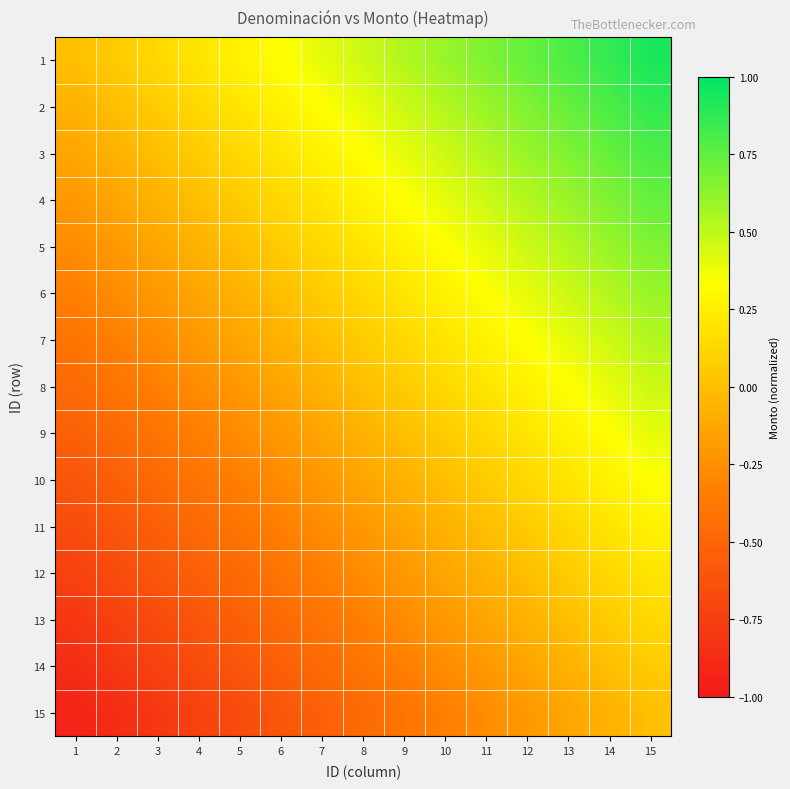

At which category does the chart reach its minimum across all series?

1